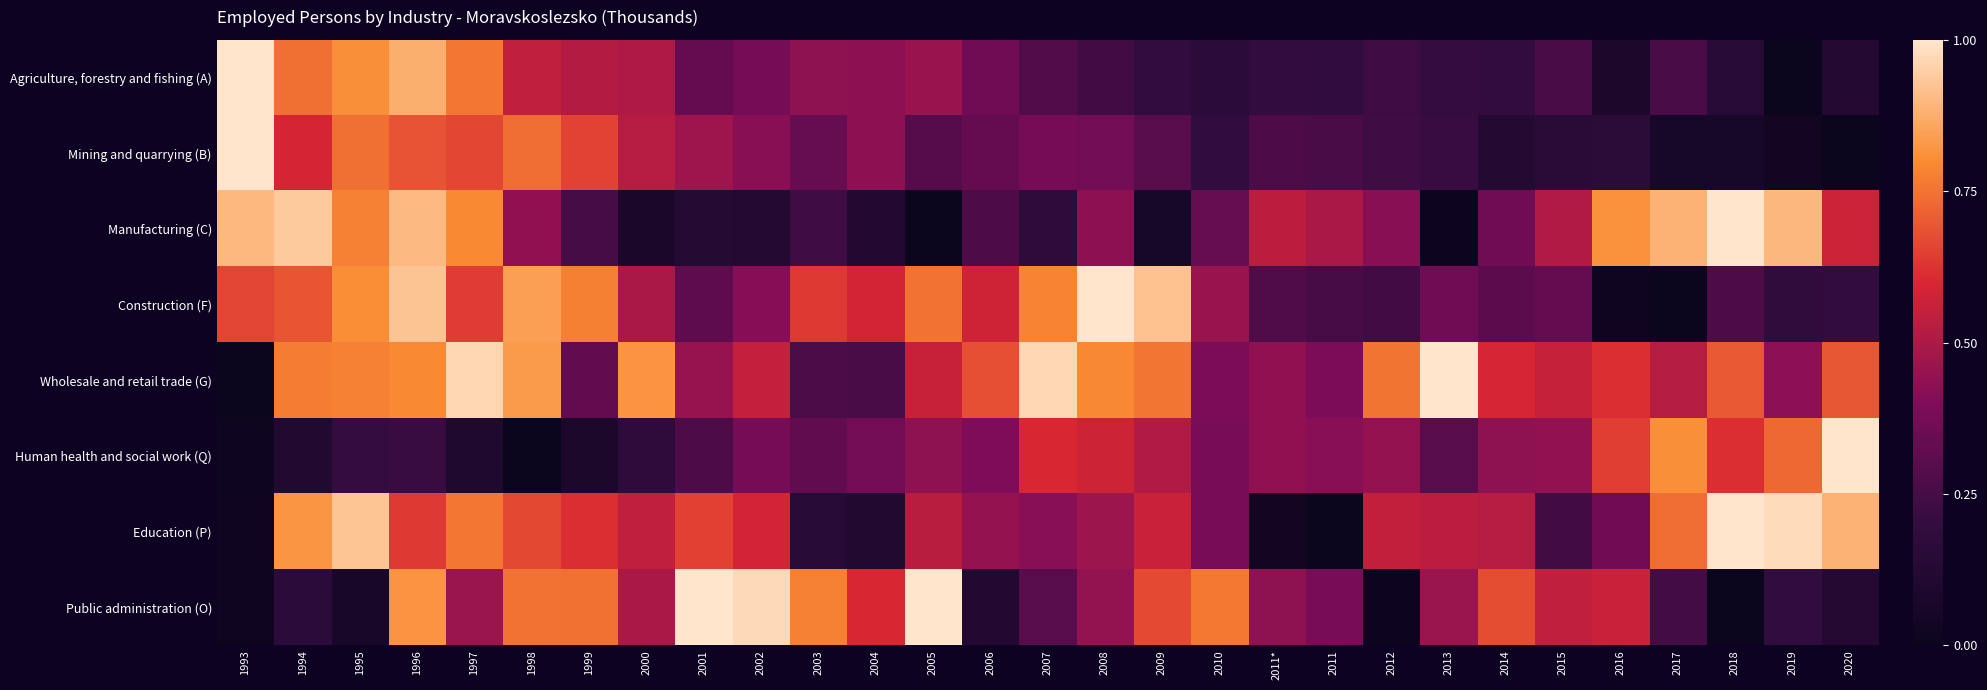

Reading left to right, what are all the values shown in this chart?

Agriculture, forestry and fishing (A): 1993=1.0	1994=0.7	1995=0.8	1996=0.9	1997=0.8	1998=0.5	1999=0.5	2000=0.5	2001=0.3	2002=0.4	2003=0.4	2004=0.4	2005=0.5	2006=0.4	2007=0.3	2008=0.2	2009=0.2	2010=0.2	2011*=0.2	2011=0.2	2012=0.2	2013=0.2	2014=0.2	2015=0.3	2016=0.1	2017=0.3	2018=0.1	2019=0.0	2020=0.1
Mining and quarrying (B): 1993=1.0	1994=0.6	1995=0.7	1996=0.7	1997=0.7	1998=0.7	1999=0.7	2000=0.5	2001=0.5	2002=0.4	2003=0.3	2004=0.4	2005=0.3	2006=0.3	2007=0.4	2008=0.4	2009=0.3	2010=0.2	2011*=0.3	2011=0.3	2012=0.2	2013=0.2	2014=0.1	2015=0.2	2016=0.2	2017=0.1	2018=0.1	2019=0.0	2020=0.0
Manufacturing (C): 1993=0.9	1994=0.9	1995=0.8	1996=0.9	1997=0.8	1998=0.4	1999=0.3	2000=0.1	2001=0.1	2002=0.1	2003=0.2	2004=0.1	2005=0.0	2006=0.3	2007=0.2	2008=0.4	2009=0.1	2010=0.3	2011*=0.5	2011=0.5	2012=0.4	2013=0.0	2014=0.4	2015=0.5	2016=0.8	2017=0.9	2018=1.0	2019=0.9	2020=0.6
Construction (F): 1993=0.7	1994=0.7	1995=0.8	1996=0.9	1997=0.6	1998=0.8	1999=0.8	2000=0.5	2001=0.3	2002=0.4	2003=0.6	2004=0.6	2005=0.7	2006=0.6	2007=0.8	2008=1.0	2009=0.9	2010=0.5	2011*=0.3	2011=0.3	2012=0.2	2013=0.4	2014=0.3	2015=0.3	2016=0.0	2017=0.0	2018=0.3	2019=0.2	2020=0.2
Wholesale and retail trade (G): 1993=0.0	1994=0.8	1995=0.8	1996=0.8	1997=1.0	1998=0.8	1999=0.3	2000=0.8	2001=0.5	2002=0.6	2003=0.3	2004=0.3	2005=0.6	2006=0.7	2007=1.0	2008=0.8	2009=0.8	2010=0.4	2011*=0.4	2011=0.4	2012=0.8	2013=1.0	2014=0.6	2015=0.6	2016=0.6	2017=0.5	2018=0.7	2019=0.4	2020=0.7
Human health and social work (Q): 1993=0.0	1994=0.1	1995=0.2	1996=0.2	1997=0.1	1998=0.0	1999=0.1	2000=0.2	2001=0.3	2002=0.4	2003=0.3	2004=0.4	2005=0.4	2006=0.4	2007=0.6	2008=0.6	2009=0.5	2010=0.4	2011*=0.4	2011=0.4	2012=0.4	2013=0.3	2014=0.4	2015=0.4	2016=0.6	2017=0.8	2018=0.6	2019=0.7	2020=1.0
Education (P): 1993=0.0	1994=0.8	1995=0.9	1996=0.6	1997=0.8	1998=0.7	1999=0.6	2000=0.5	2001=0.7	2002=0.6	2003=0.1	2004=0.1	2005=0.5	2006=0.4	2007=0.4	2008=0.5	2009=0.6	2010=0.4	2011*=0.0	2011=0.0	2012=0.5	2013=0.5	2014=0.5	2015=0.2	2016=0.4	2017=0.7	2018=1.0	2019=1.0	2020=0.9
Public administration (O): 1993=0.0	1994=0.2	1995=0.1	1996=0.8	1997=0.5	1998=0.7	1999=0.7	2000=0.5	2001=1.0	2002=1.0	2003=0.8	2004=0.6	2005=1.0	2006=0.1	2007=0.3	2008=0.4	2009=0.7	2010=0.8	2011*=0.4	2011=0.4	2012=0.0	2013=0.5	2014=0.7	2015=0.5	2016=0.6	2017=0.2	2018=0.0	2019=0.2	2020=0.1